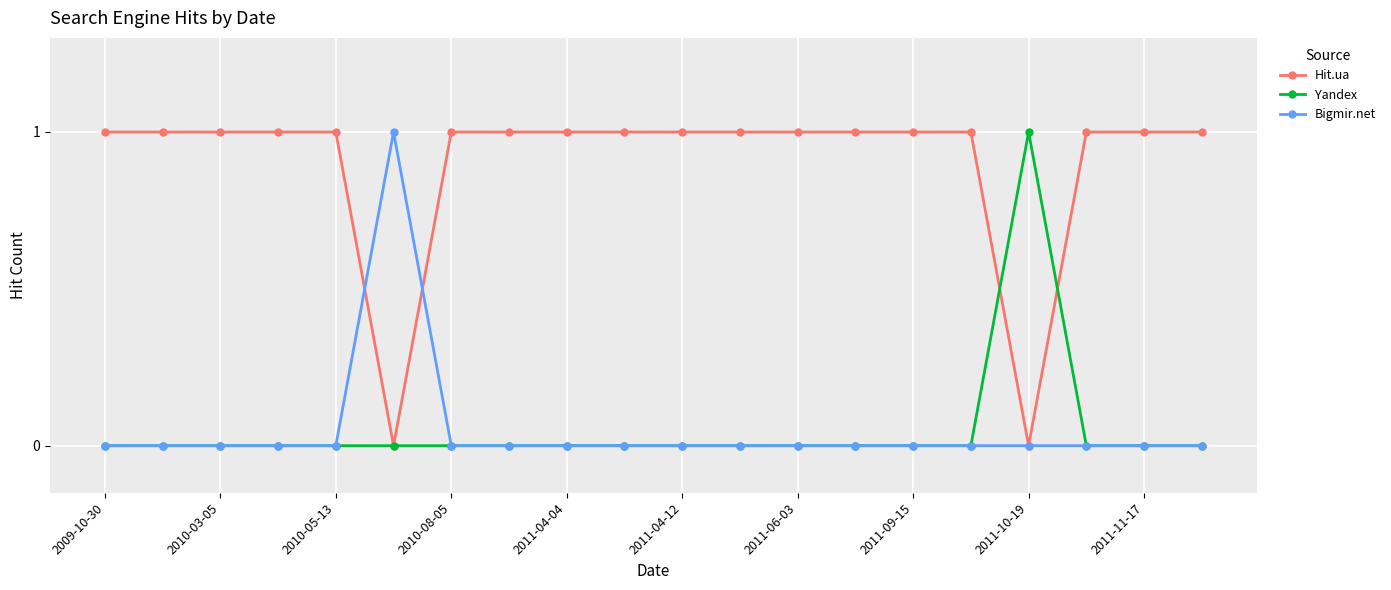

Which series has the largest total across all categories?

Hit.ua